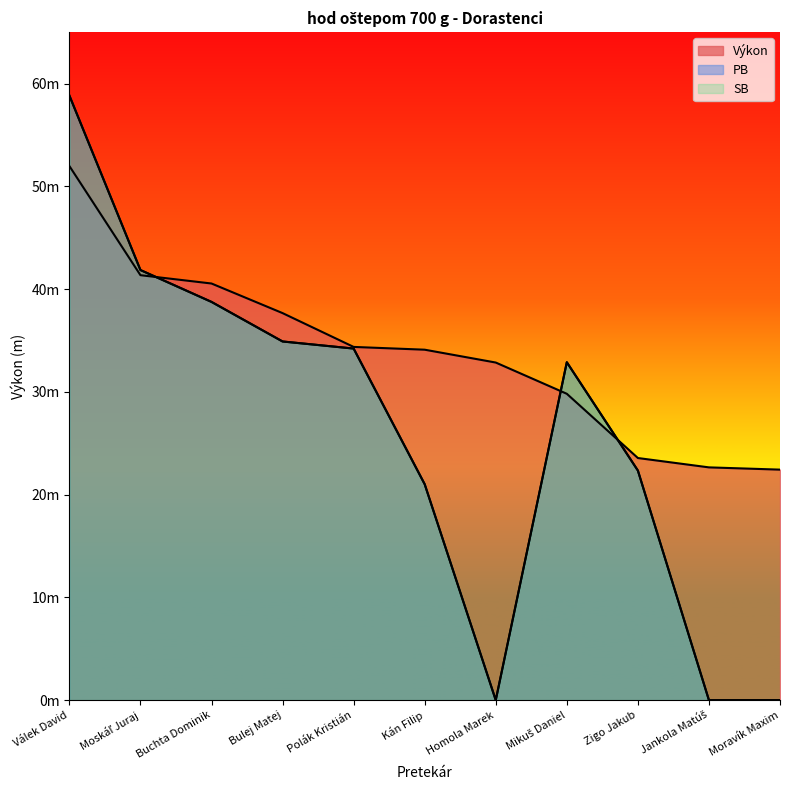

Where is Výkon nearest to the value 37?

Bulej Matej